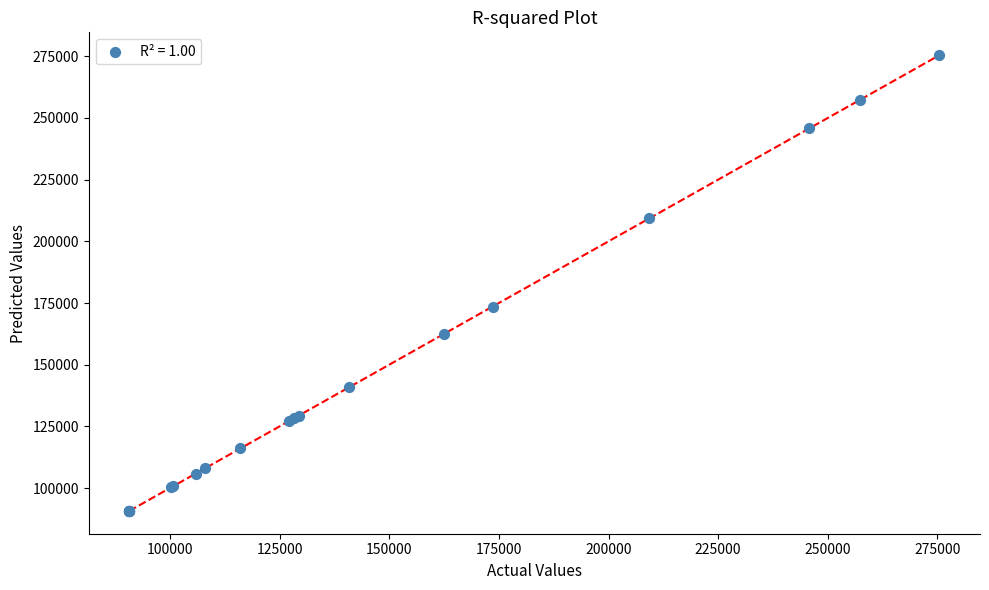

What Y value in the scatter plot is closest to 183102?

173557.0